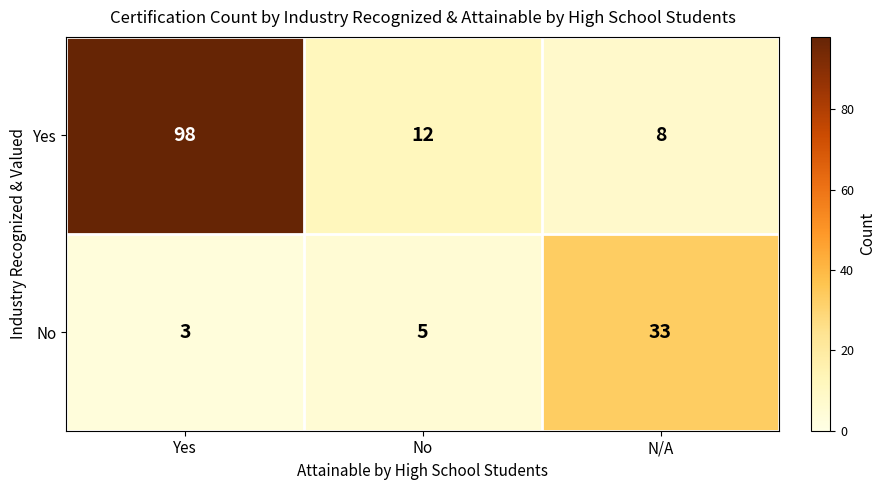

What is the difference between the second highest and minimum values in the Yes series?

4